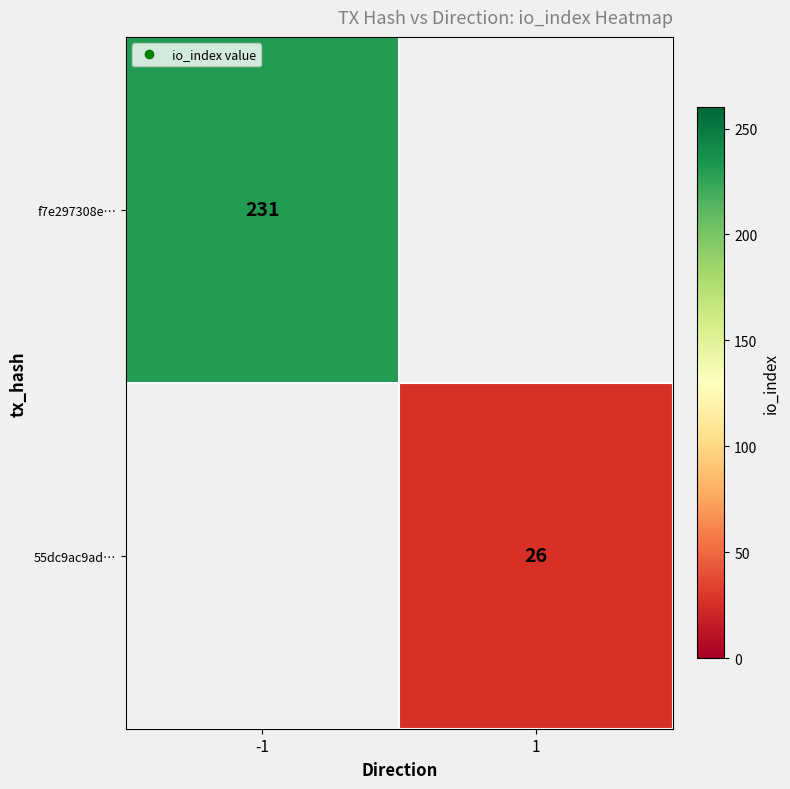

At which label does f7e297308e… reach its minimum?

-1